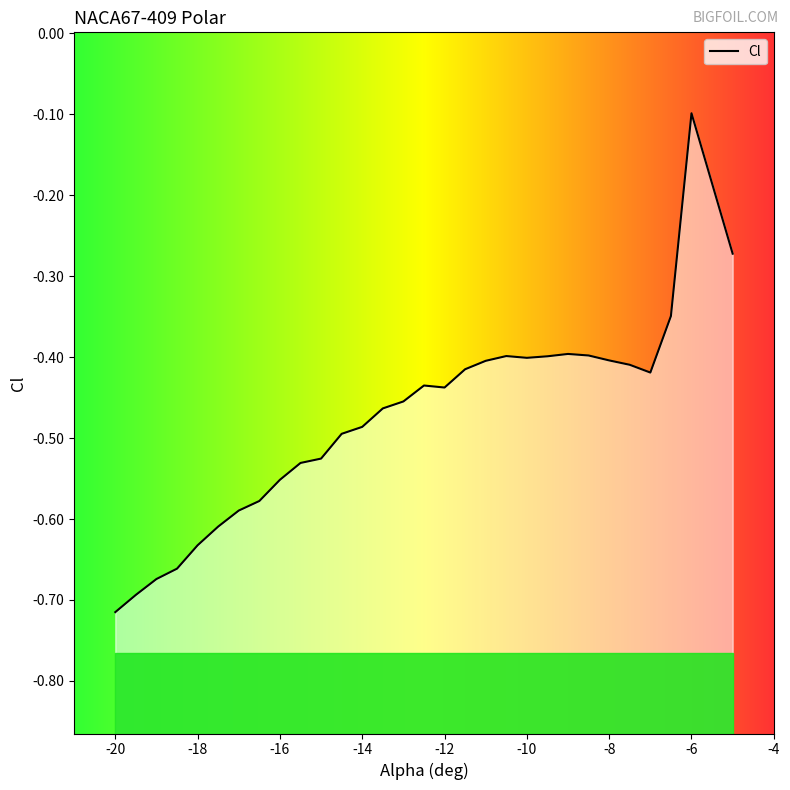

Does the chart have visible grid lines?

No